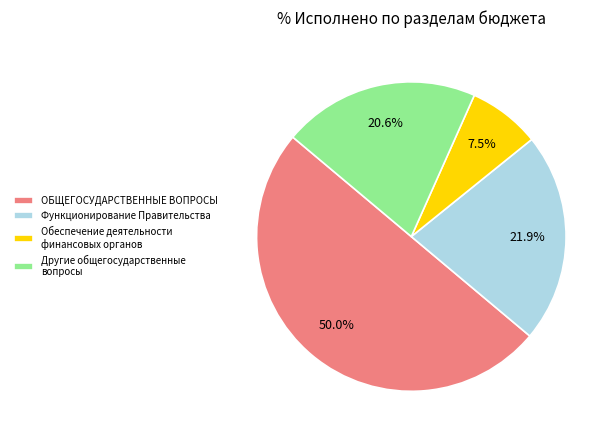

Does Другие общегосударственные вопросы represent more than half of the total?

No